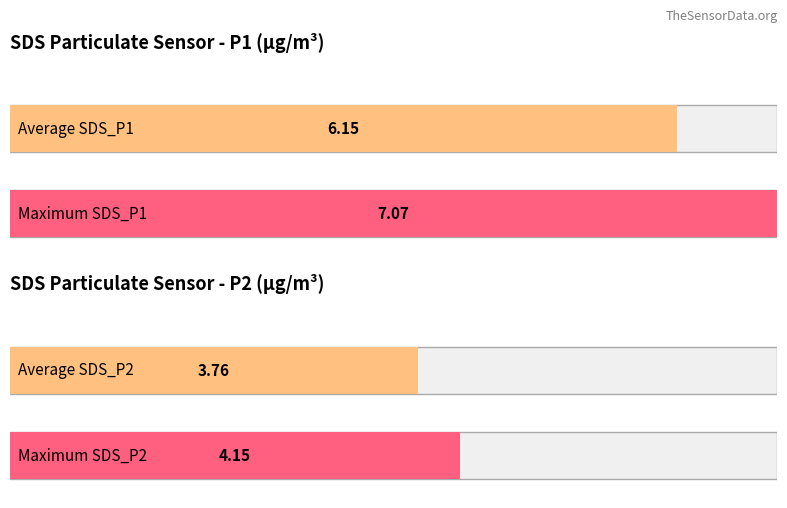

What are all the series names shown in the legend?

SDS_P1, SDS_P2